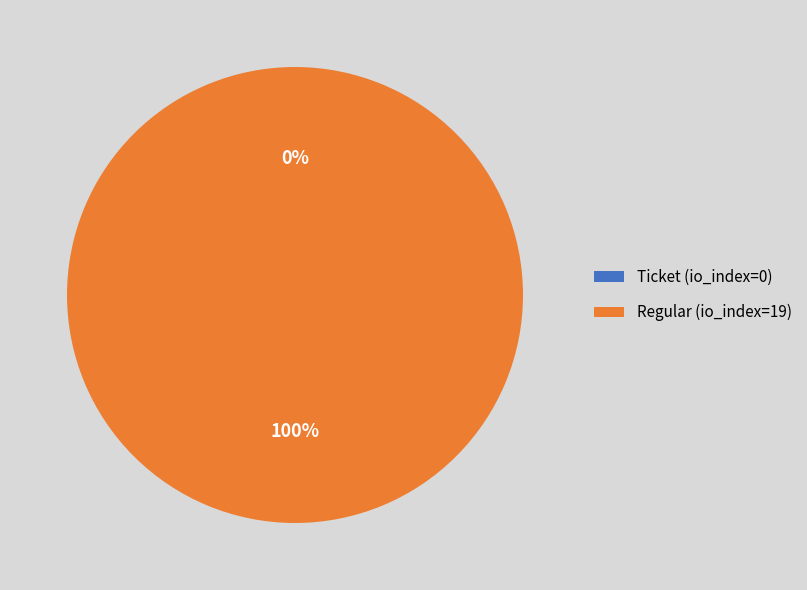

To the nearest percent, what is the difference between the Regular (io_index=19) and Ticket (io_index=0) slice percentages?

100%